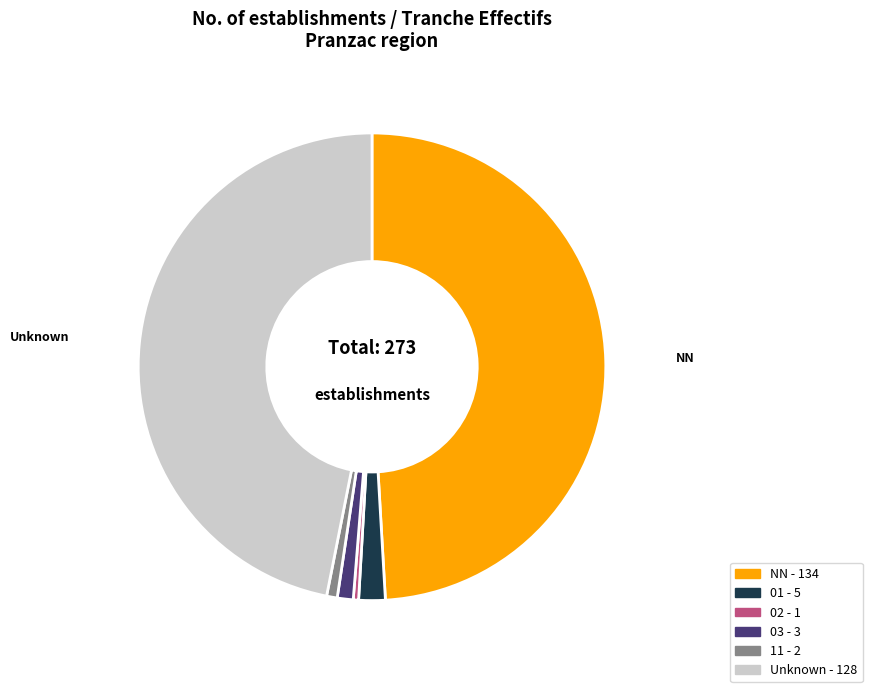

Is there a majority slice in this chart?

No